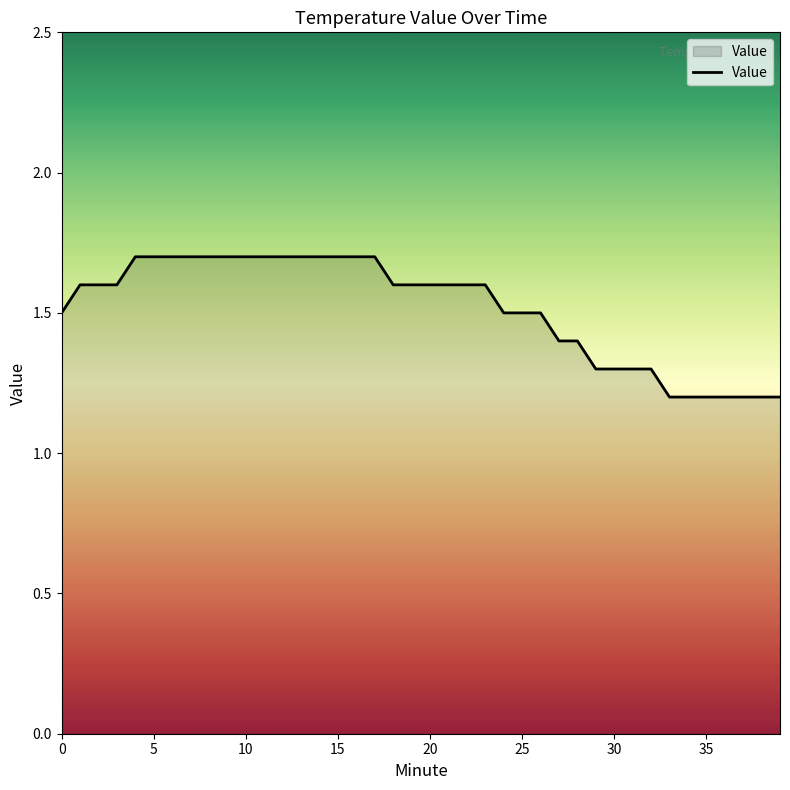

How many lines are shown in the chart?

1